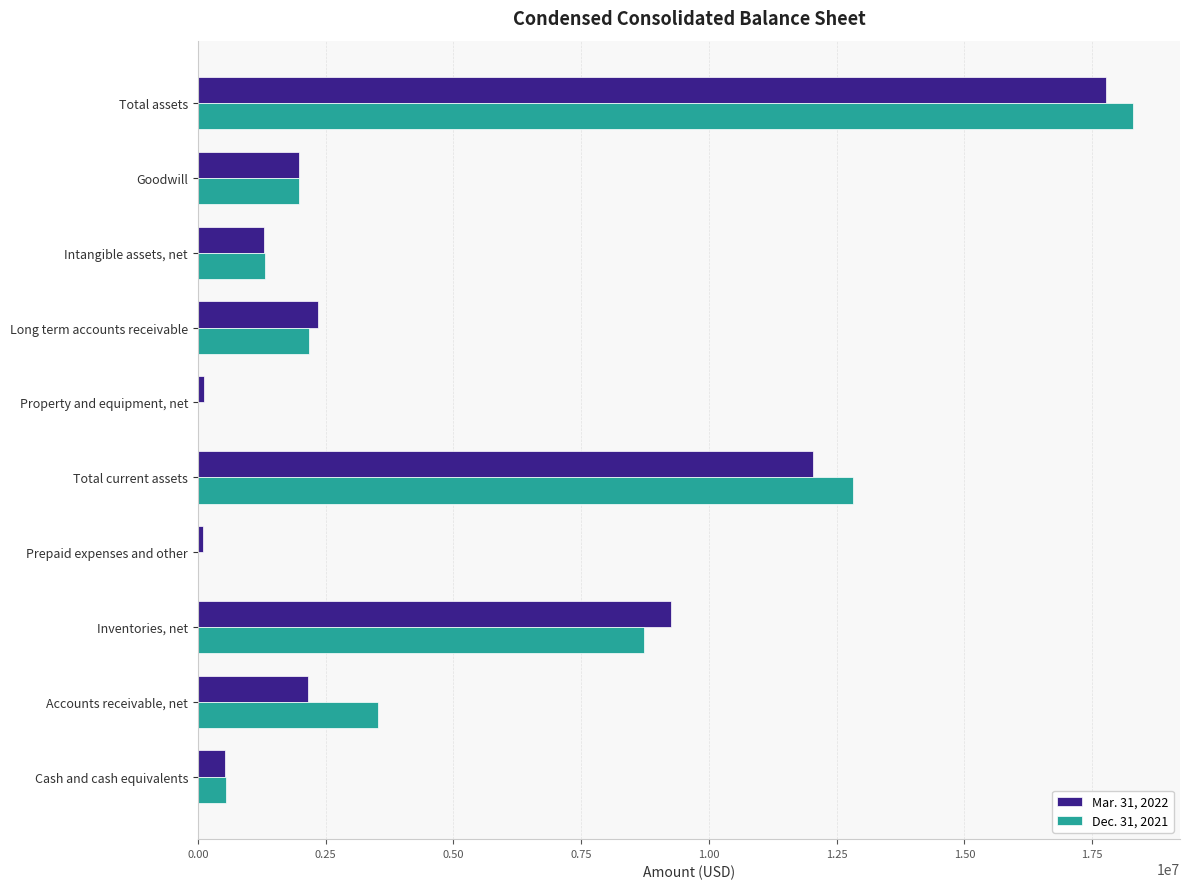

How many distinct data groups are displayed?

2